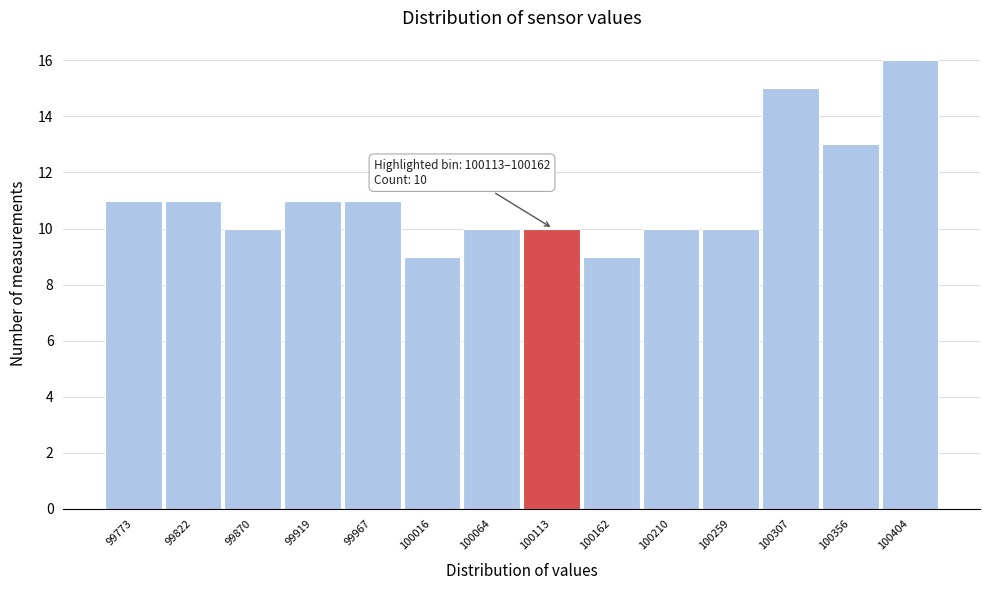

Reading left to right, what are all the values shown in this chart?

11	11	10	11	11	9	10	10	9	10	10	15	13	16